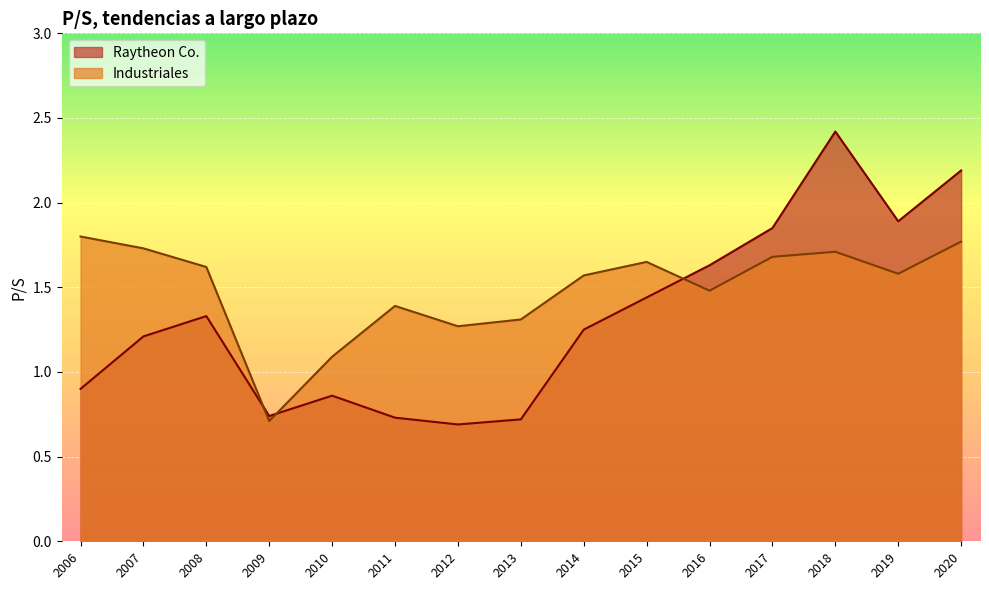

Reading left to right, extract all data points from this chart.

Raytheon Co.: 2020=2.2	2019=1.9	2018=2.4	2017=1.9	2016=1.6	2015=1.4	2014=1.2	2013=0.7	2012=0.7	2011=0.7	2010=0.9	2009=0.7	2008=1.3	2007=1.2	2006=0.9
Industriales: 2020=1.8	2019=1.6	2018=1.7	2017=1.7	2016=1.5	2015=1.6	2014=1.6	2013=1.3	2012=1.3	2011=1.4	2010=1.1	2009=0.7	2008=1.6	2007=1.7	2006=1.8